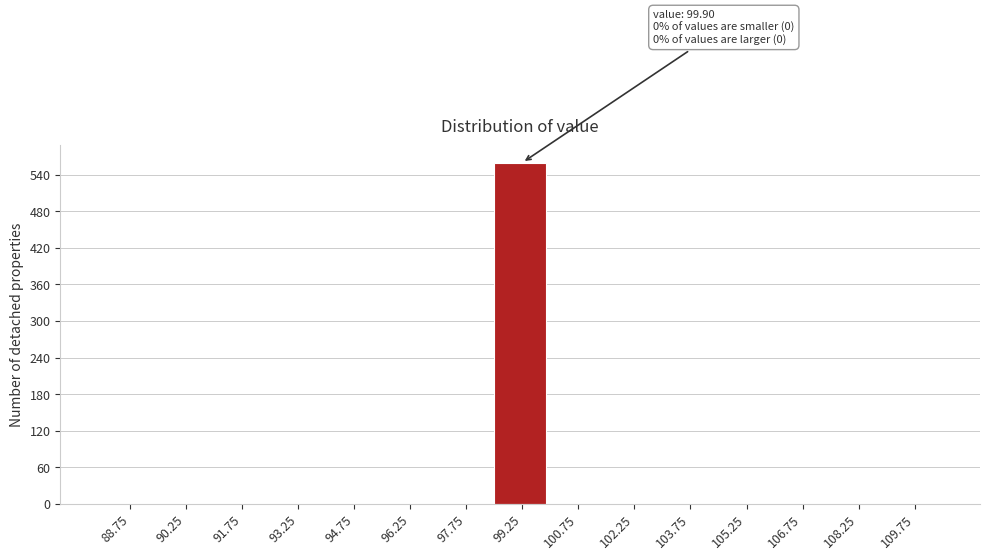

Which range on the x-axis has the tallest bar?

98.5 to 100.0